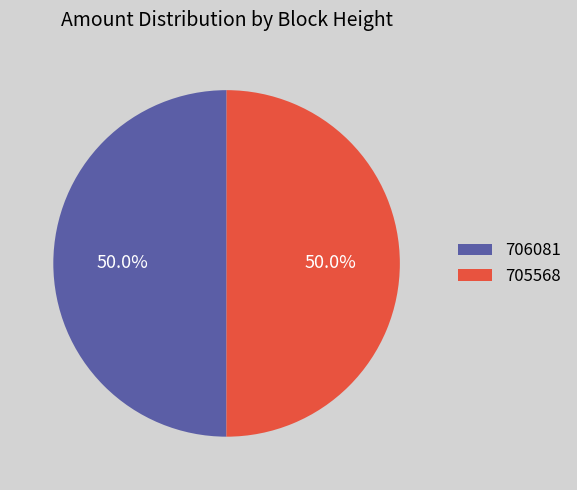

Count the number of slices in the pie.

2